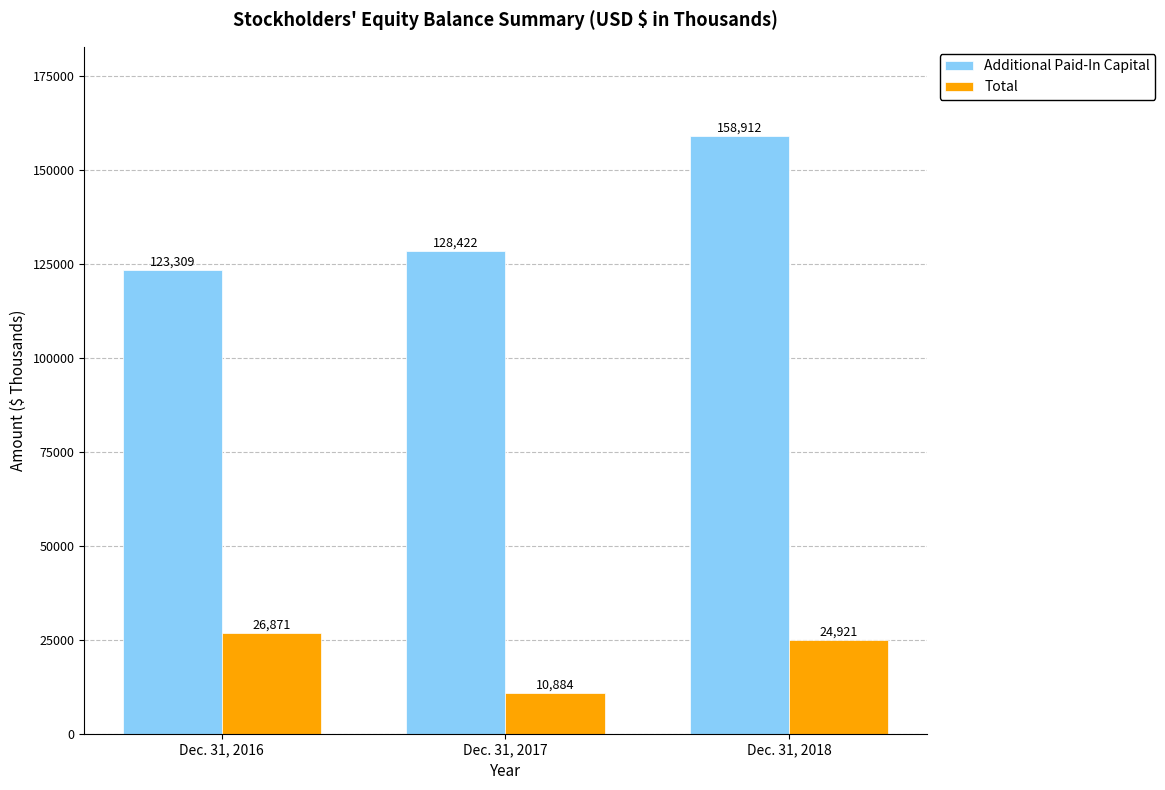

The value of Additional Paid-In Capital at Dec. 31, 2018 is 207044. True or false?

False